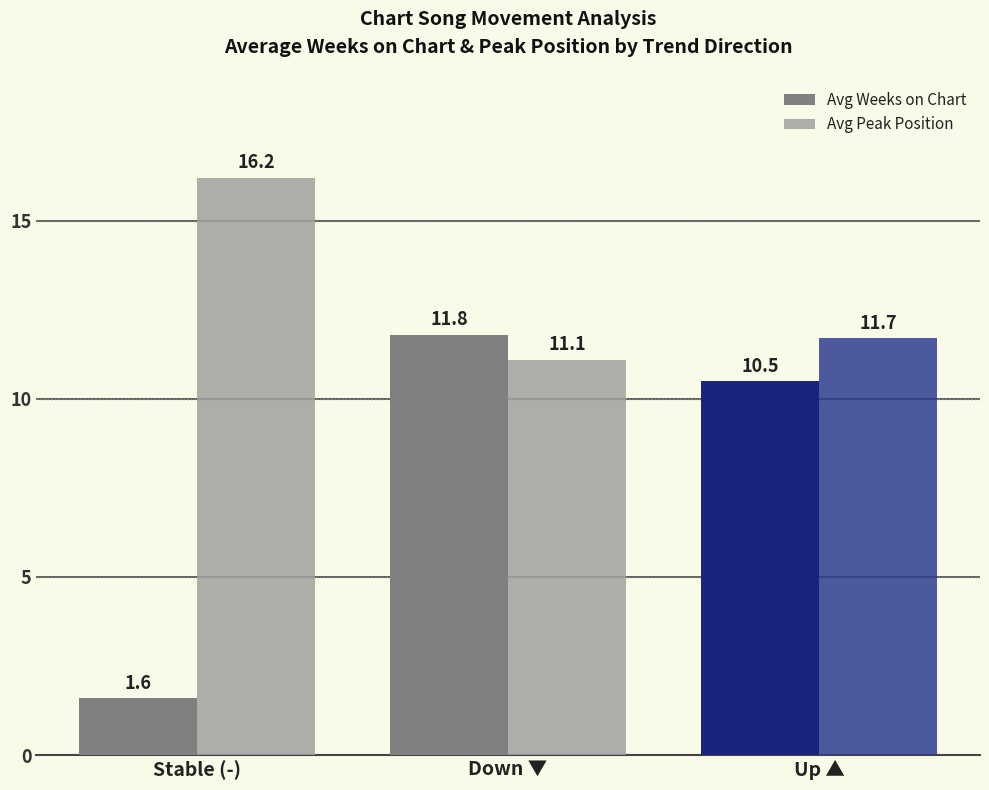

What is the greatest value displayed?

16.2